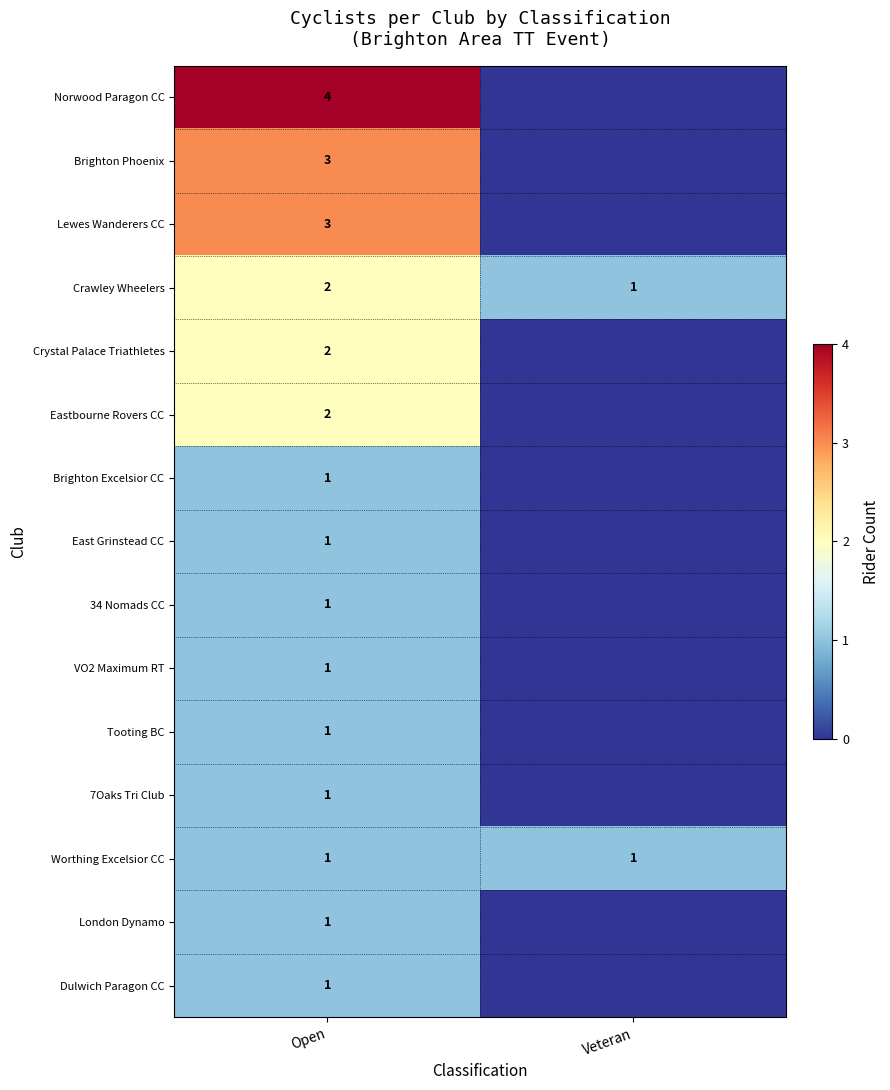

True or false: Crystal Palace Triathletes has a value of 1 at Open.

False